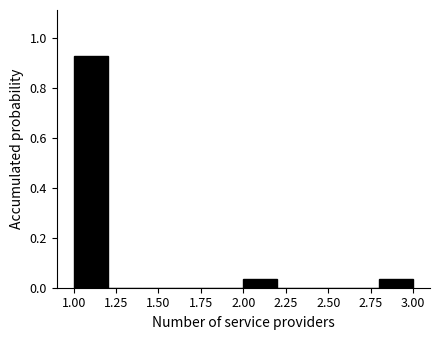

Reading left to right, list every bar in this chart as the range it spans on the x-axis followed by its height. The values are not printed on the chart, so give them approximately, as read against the axis.

1.0 to 1.2: 0.92
1.2 to 1.4: 0
1.4 to 1.6: 0
1.6 to 1.8: 0
1.8 to 2.0: 0
2.0 to 2.2: 0.04
2.2 to 2.4: 0
2.4 to 2.6: 0
2.6 to 2.8: 0
2.8 to 3.0: 0.04